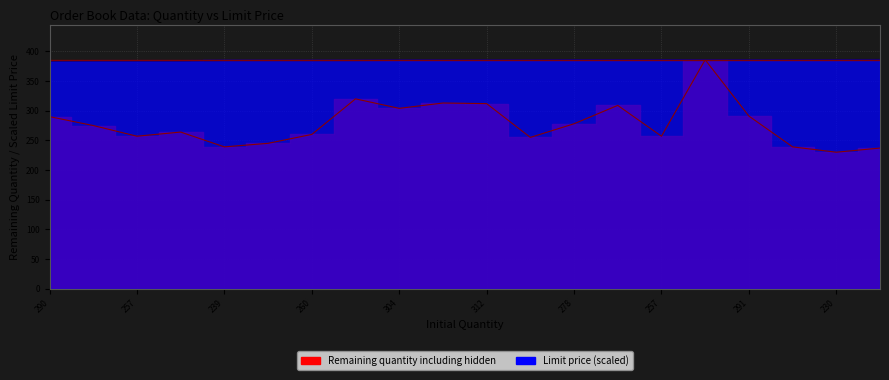

Rank the series at 257 from lowest to highest value.

Remaining quantity including hidden, Limit price